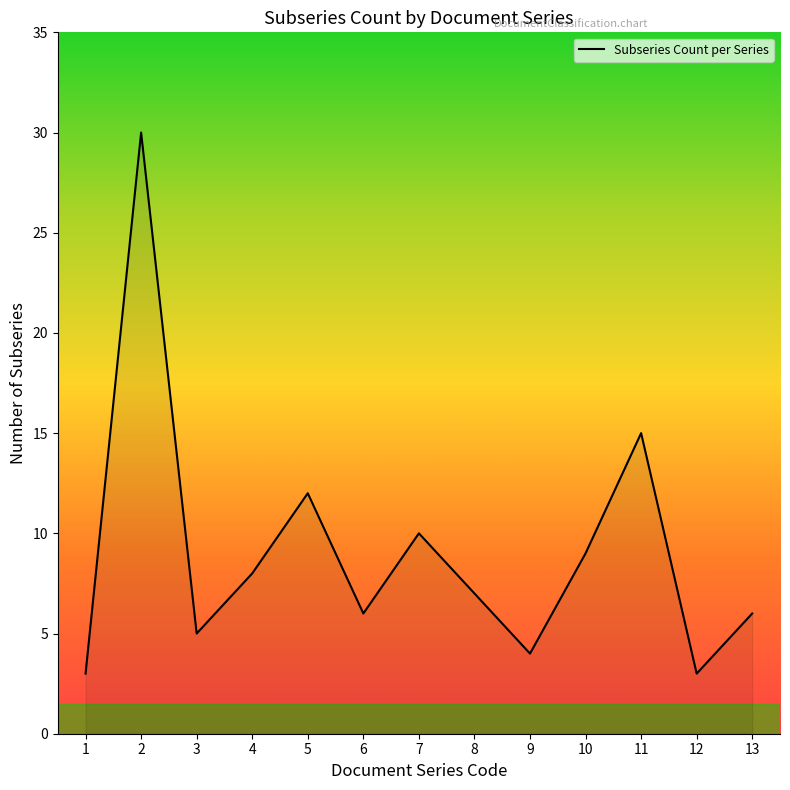

Which has a higher value, 9 or 11?

11